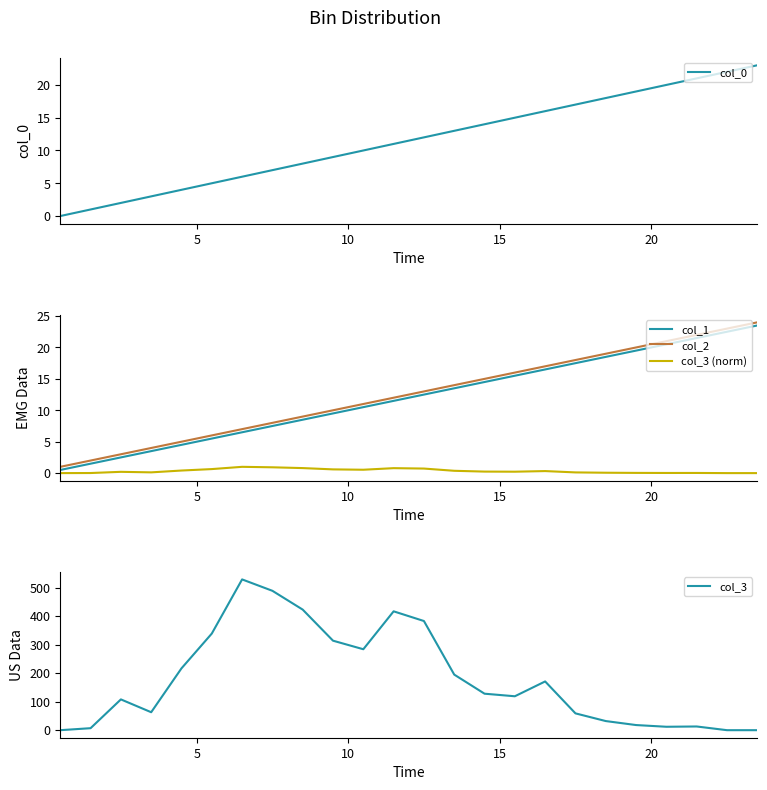

At how many categories does at least one series exceed 471?

2